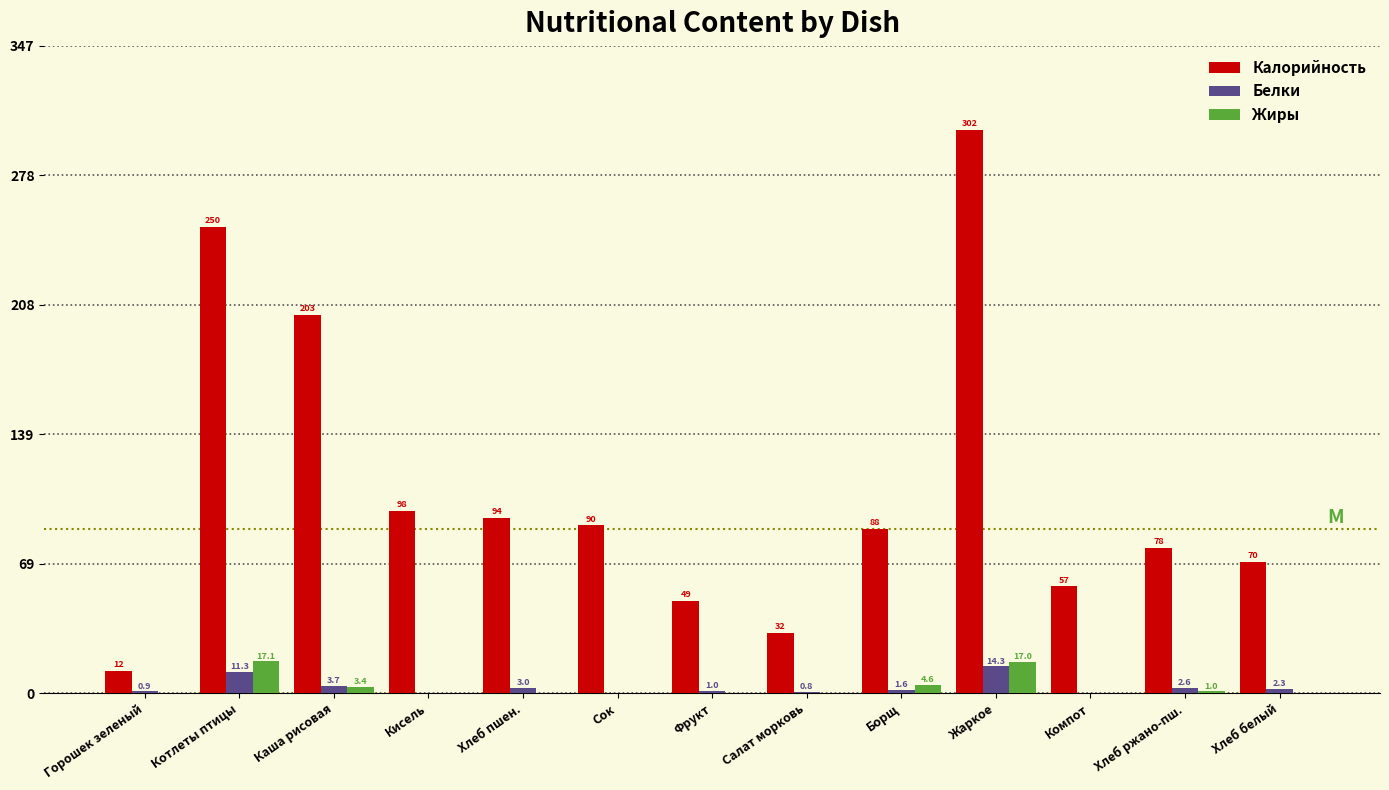

What is the sum of the Белки values at Жаркое and Хлеб ржано-пш.?

16.9